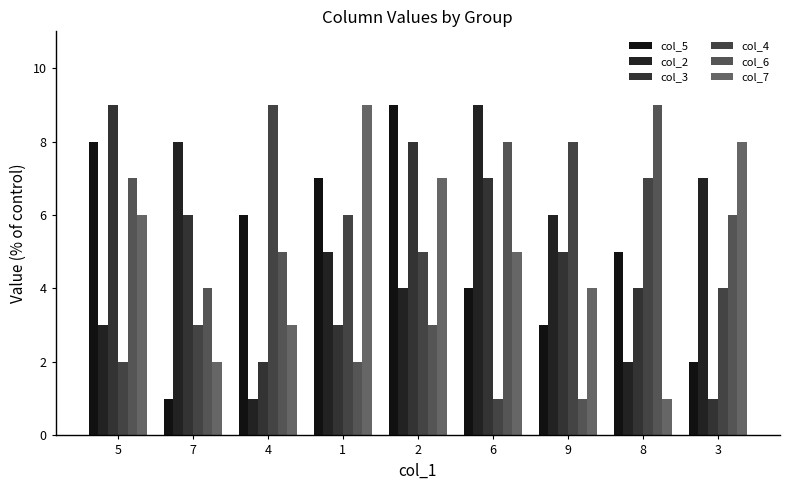

Reading left to right, list all the values displayed in this chart.

col_5: 5=8	7=1	4=6	1=7	2=9	6=4	9=3	8=5	3=2
col_2: 5=3	7=8	4=1	1=5	2=4	6=9	9=6	8=2	3=7
col_3: 5=9	7=6	4=2	1=3	2=8	6=7	9=5	8=4	3=1
col_4: 5=2	7=3	4=9	1=6	2=5	6=1	9=8	8=7	3=4
col_6: 5=7	7=4	4=5	1=2	2=3	6=8	9=1	8=9	3=6
col_7: 5=6	7=2	4=3	1=9	2=7	6=5	9=4	8=1	3=8